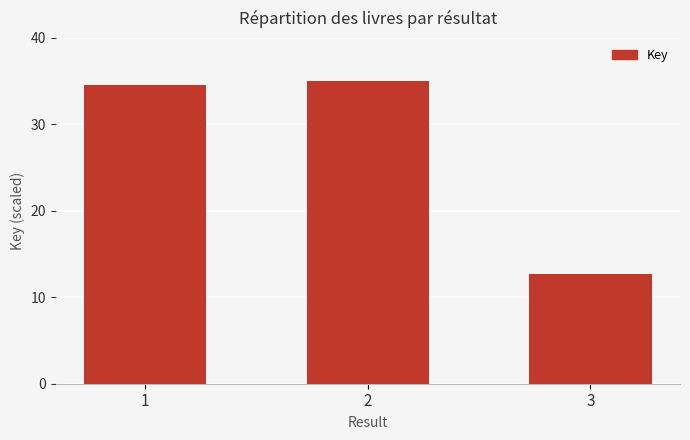

What is the minimum value shown in the chart?

12.7